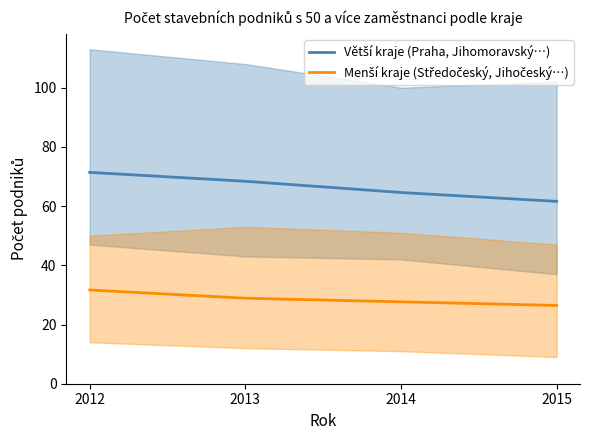

How many lines are shown in the chart?

2